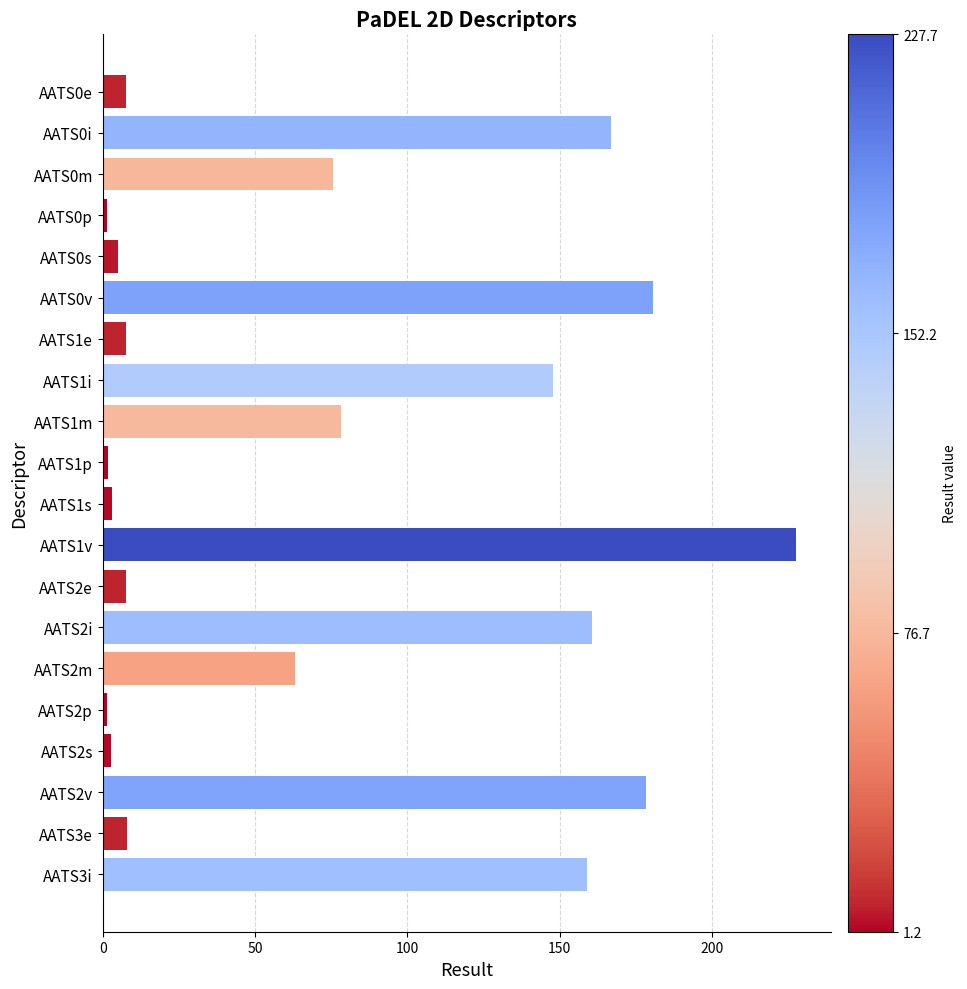

What is the change in value from AATS0s to AATS2m?

+58.1